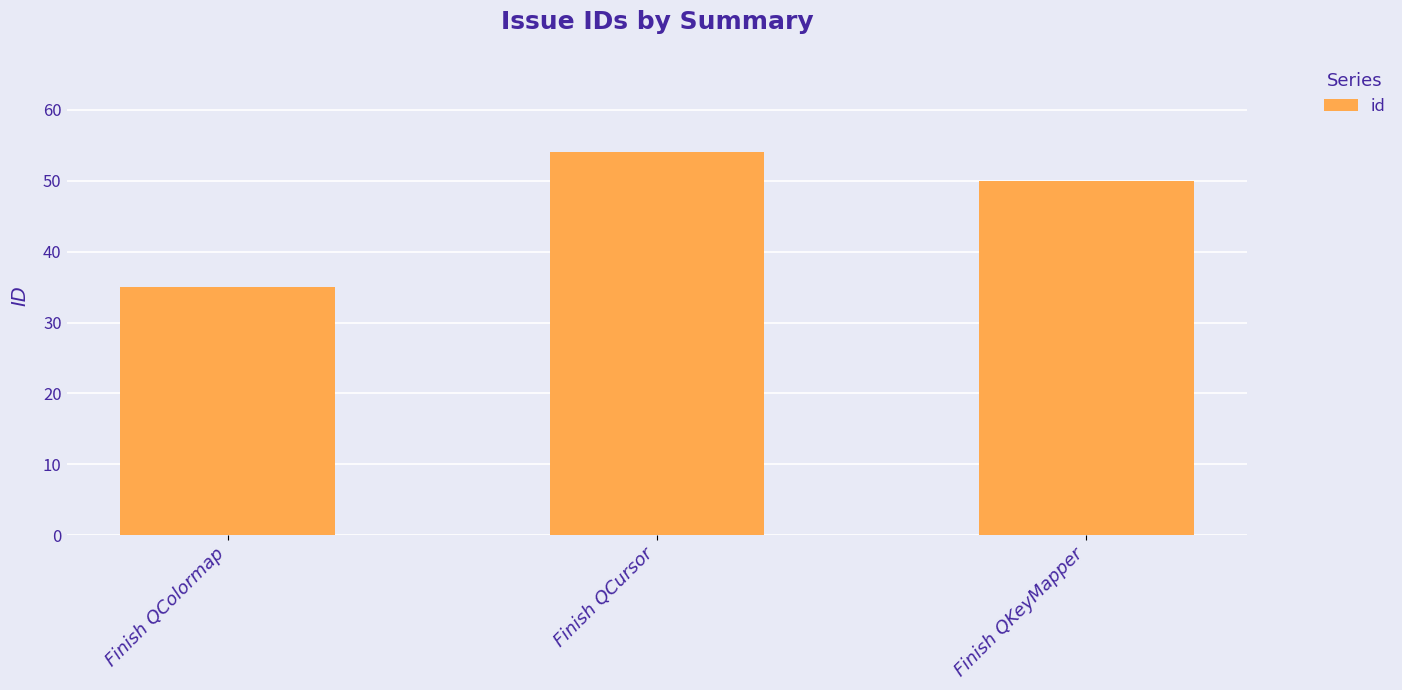

What is the change in value from Finish QCursor to Finish QKeyMapper?

-4